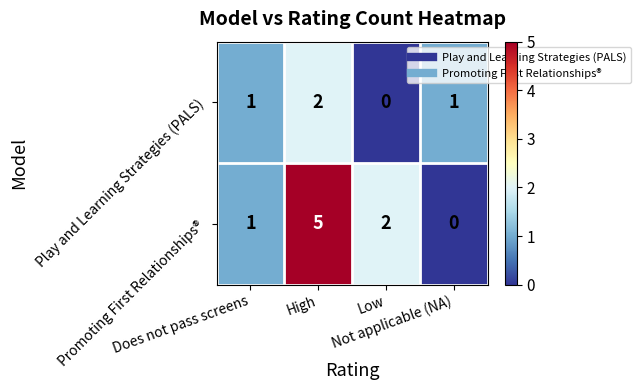

Rank the series by their maximum value, from highest to lowest.

Promoting First Relationships®, Play and Learning Strategies (PALS)